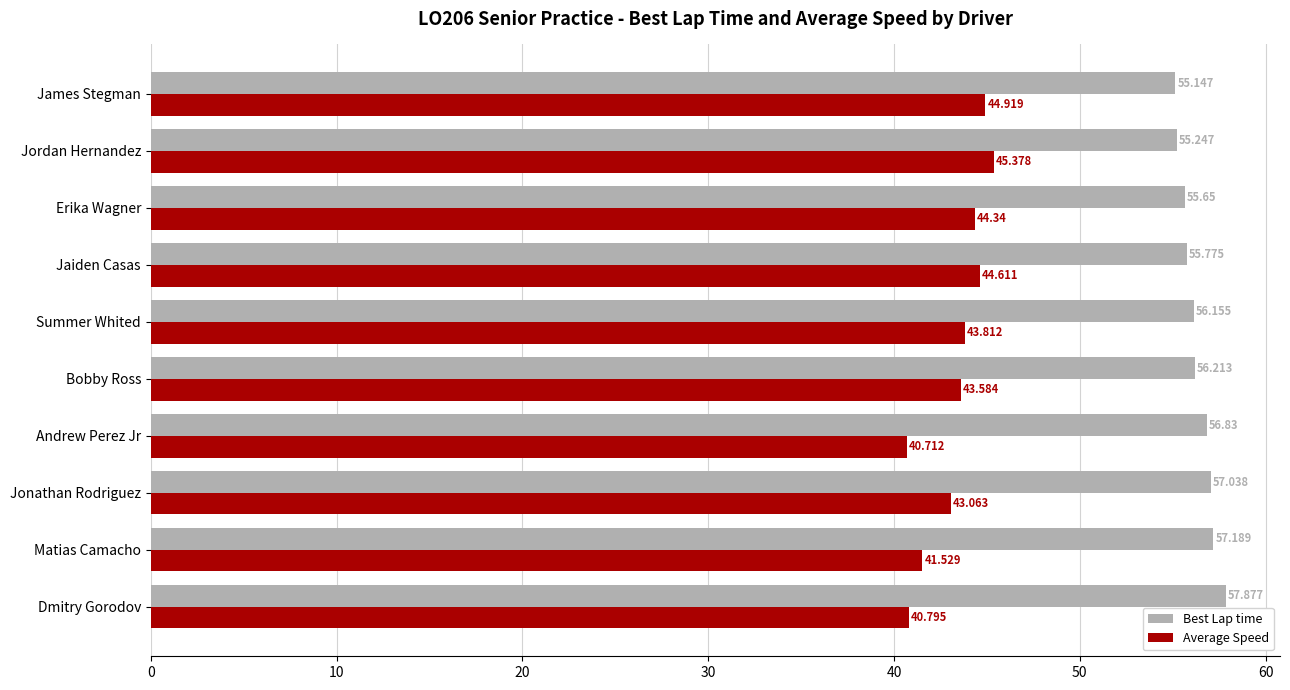

Which label corresponds to the largest value in the chart?

Dmitry Gorodov